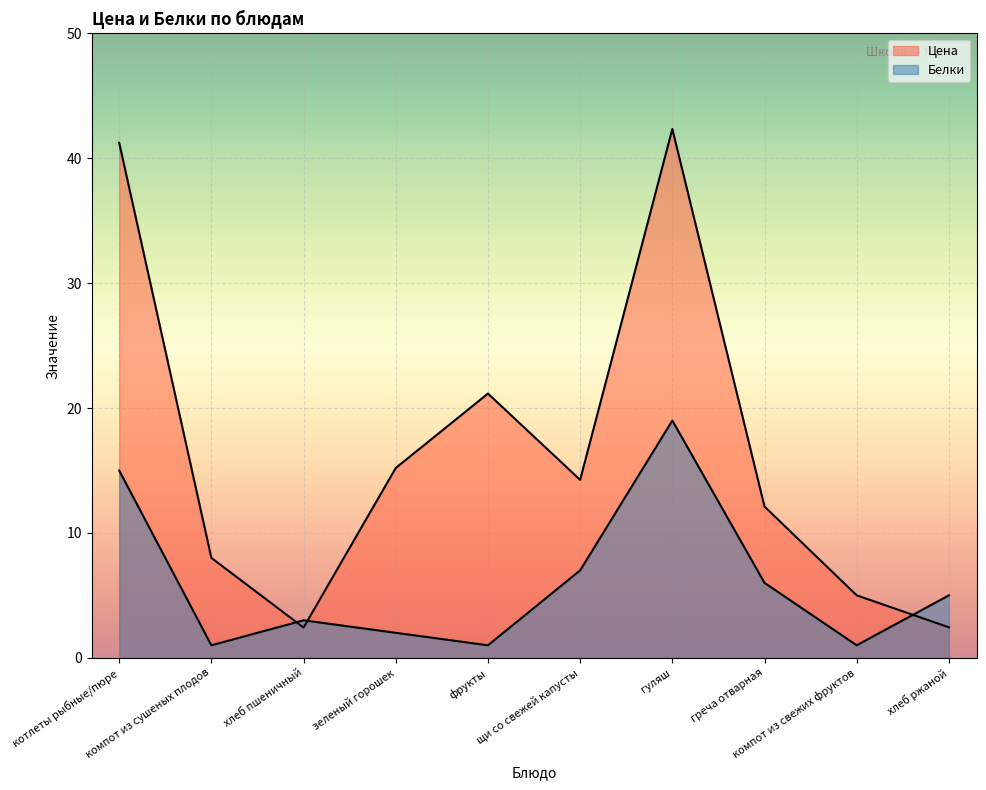

What is the total value across all series at хлеб пшеничный?

5.4